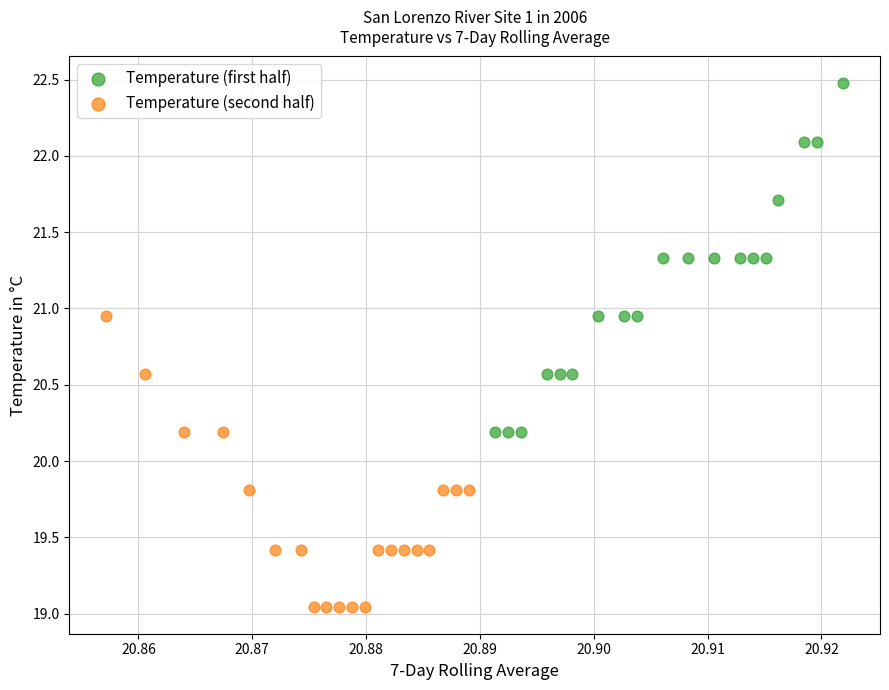

Which series contains the lowest Y value?

Temperature (second half)